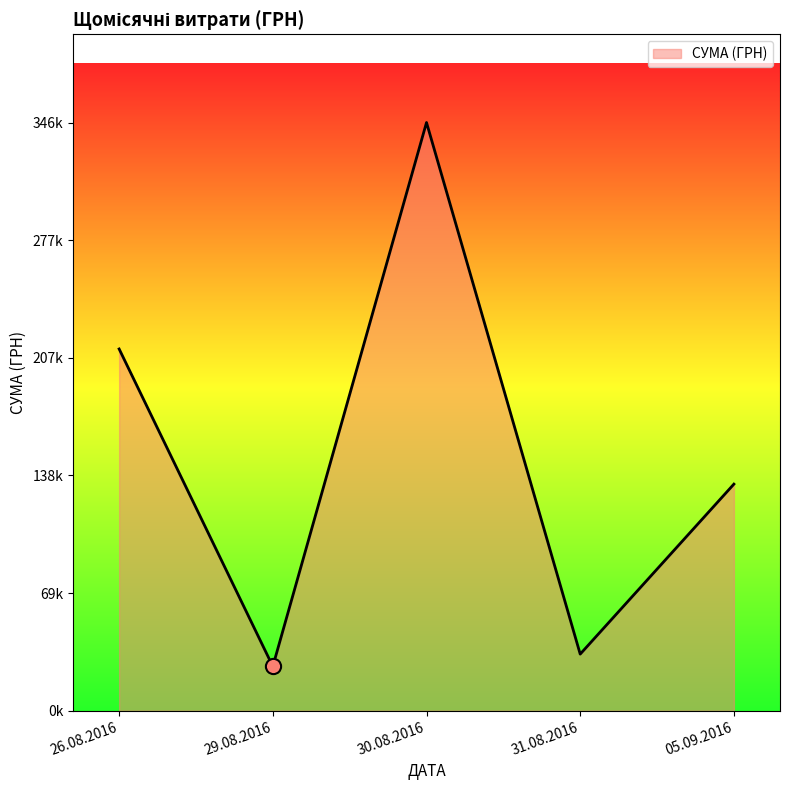

Which has a higher value, 29.08.2016 or 30.08.2016?

30.08.2016